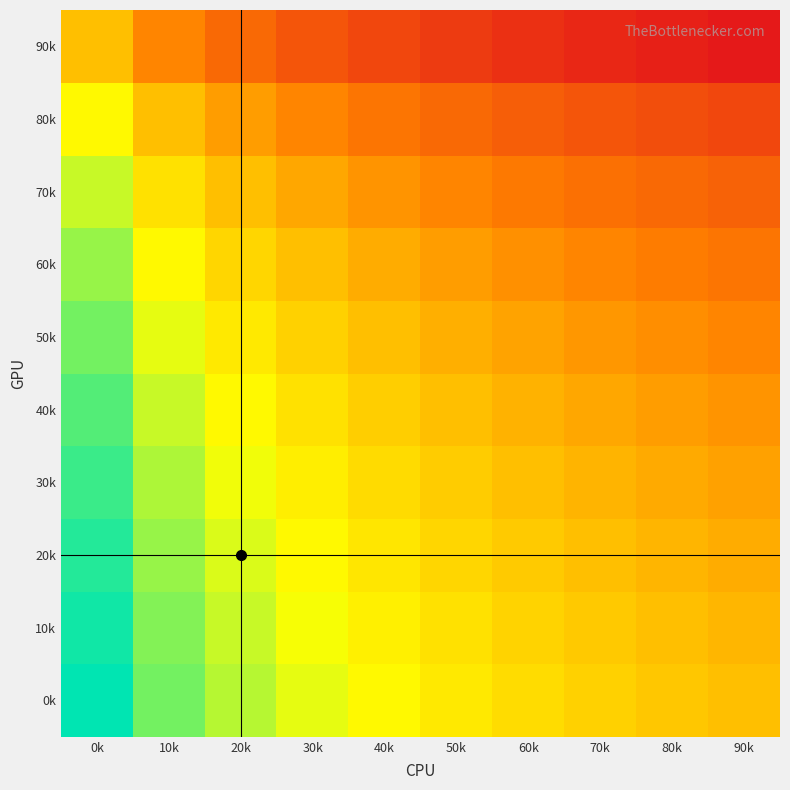

At which category does the chart reach its minimum across all series?

90k